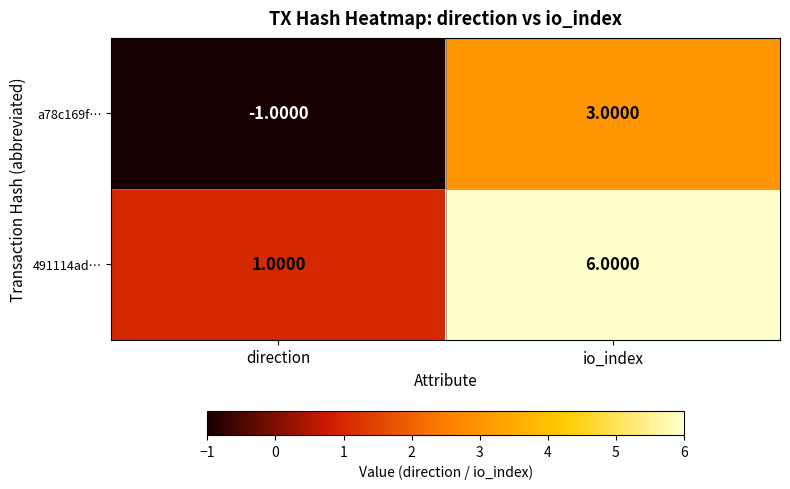

Rank the series by their average value, from lowest to highest.

a78c169f…, 491114ad…